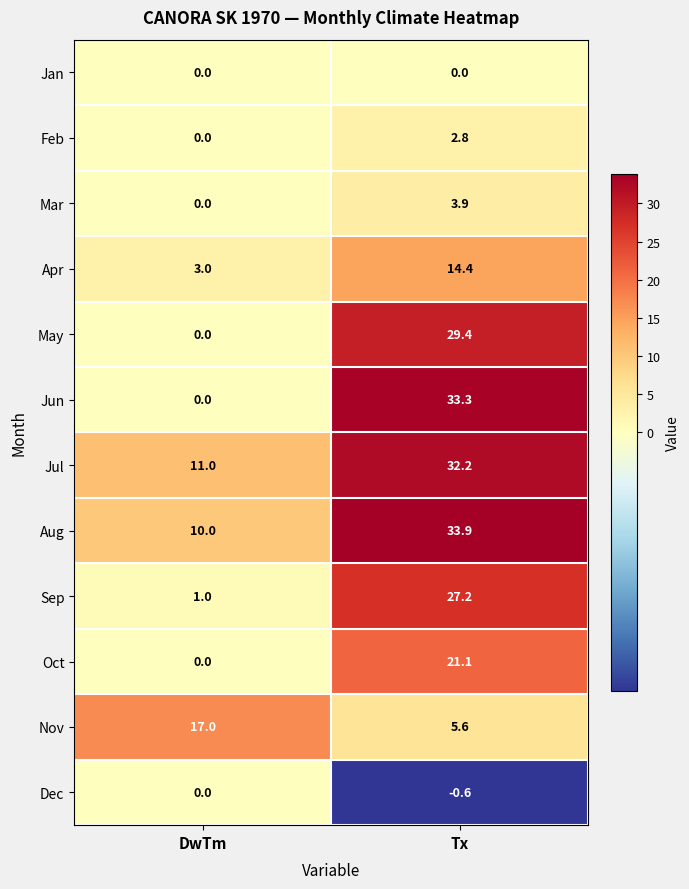

Which category has the highest value across all series?

Tx